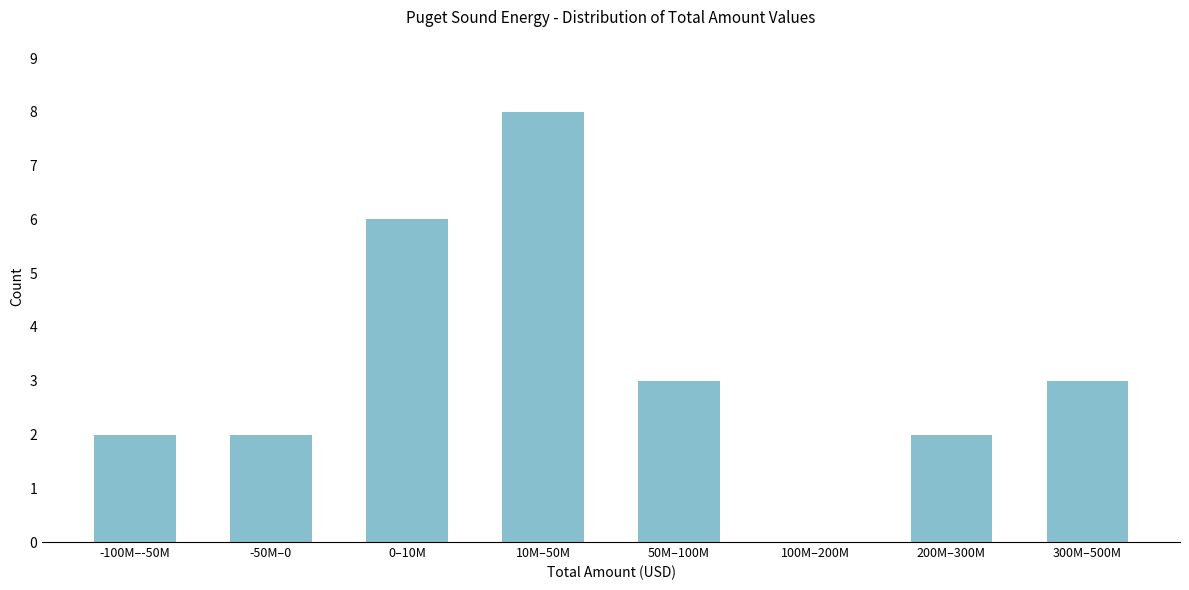

Reading right to left, extract all data points from this chart.

300M–500M=3	200M–300M=2	100M–200M=0	50M–100M=3	10M–50M=8	0–10M=6	-50M–0=2	-100M–-50M=2